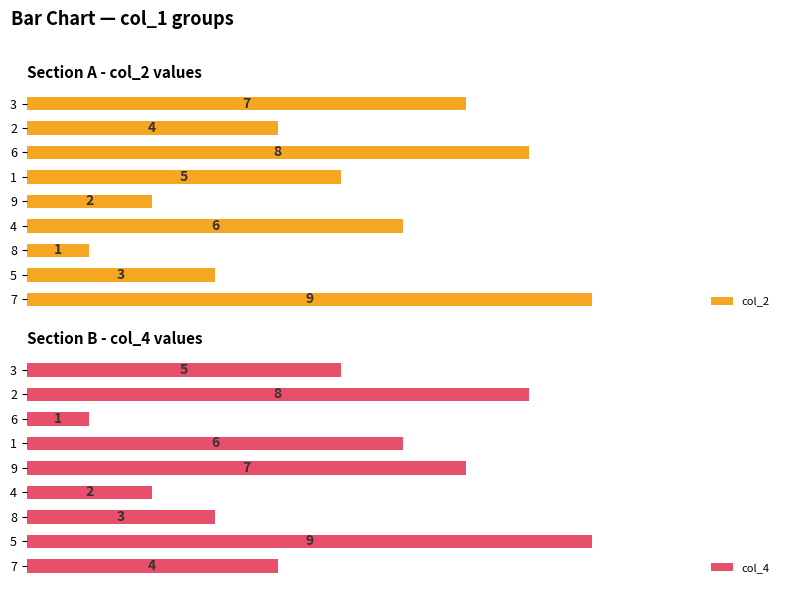

Rank the categories by col_4 value from lowest to highest.

6, 4, 8, 7, 3, 1, 9, 2, 5